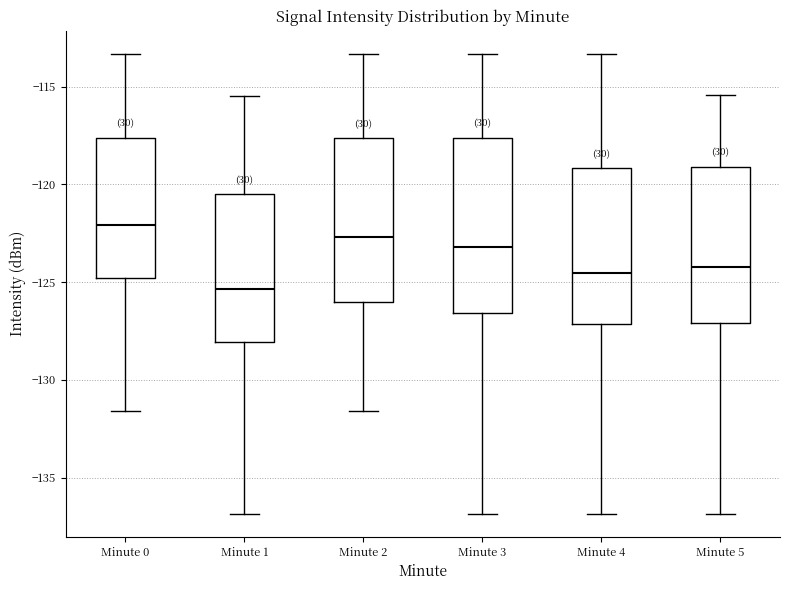

Reading left to right, read every box against the y-axis: the position of its median line, the range the box covers, and the ends of its whiskers. The values are not printed on the chart, so give them approximately, as read against the axis.

Minute 0: median -122.0, box -125.0 to -117.5, whiskers -131.5 to -113.5
Minute 1: median -125.5, box -128.0 to -120.5, whiskers -137.0 to -115.5
Minute 2: median -122.5, box -126.0 to -117.5, whiskers -131.5 to -113.5
Minute 3: median -123.0, box -126.5 to -117.5, whiskers -137.0 to -113.5
Minute 4: median -124.5, box -127.0 to -119.0, whiskers -137.0 to -113.5
Minute 5: median -124.0, box -127.0 to -119.0, whiskers -137.0 to -115.5